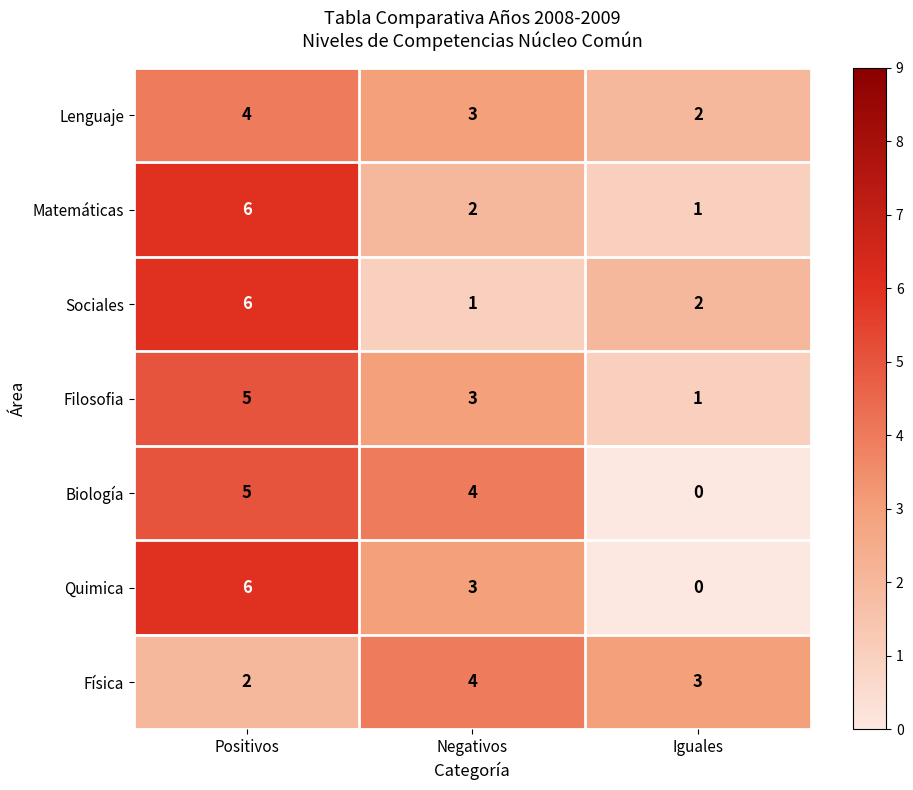

Reading right to left, what are all the values shown in this chart?

Lenguaje: 2	3	4
Matemáticas: 1	2	6
Sociales: 2	1	6
Filosofia: 1	3	5
Biología: 0	4	5
Quimica: 0	3	6
Física: 3	4	2